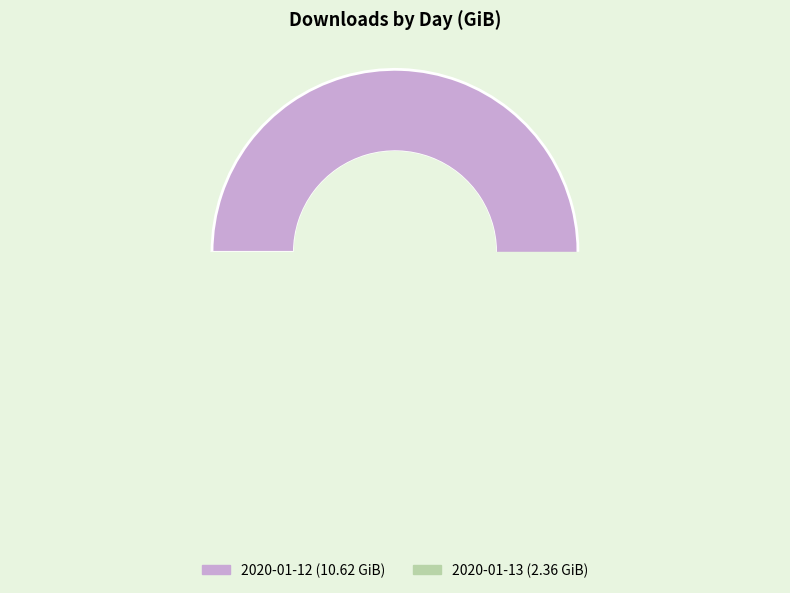

To the nearest percent, what is the difference between the largest and smallest slice percentages?

64%